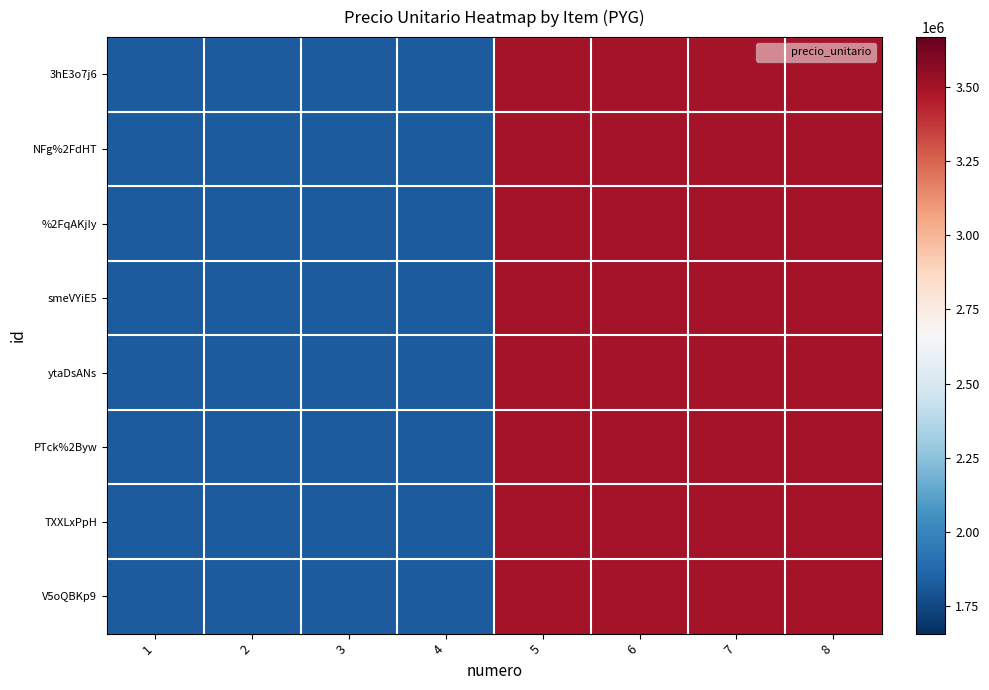

Reading right to left, list all the values displayed in this chart.

3hE3o7j6: 8=3500000	7=3500000	6=3500000	5=3500000	4=1825000	3=1825000	2=1825000	1=1825000
NFg%2FdHT: 8=3500000	7=3500000	6=3500000	5=3500000	4=1825000	3=1825000	2=1825000	1=1825000
%2FqAKjIy: 8=3500000	7=3500000	6=3500000	5=3500000	4=1825000	3=1825000	2=1825000	1=1825000
smeVYiE5: 8=3500000	7=3500000	6=3500000	5=3500000	4=1825000	3=1825000	2=1825000	1=1825000
ytaDsANs: 8=3500000	7=3500000	6=3500000	5=3500000	4=1825000	3=1825000	2=1825000	1=1825000
PTck%2Byw: 8=3500000	7=3500000	6=3500000	5=3500000	4=1825000	3=1825000	2=1825000	1=1825000
TXXLxPpH: 8=3500000	7=3500000	6=3500000	5=3500000	4=1825000	3=1825000	2=1825000	1=1825000
V5oQBKp9: 8=3500000	7=3500000	6=3500000	5=3500000	4=1825000	3=1825000	2=1825000	1=1825000